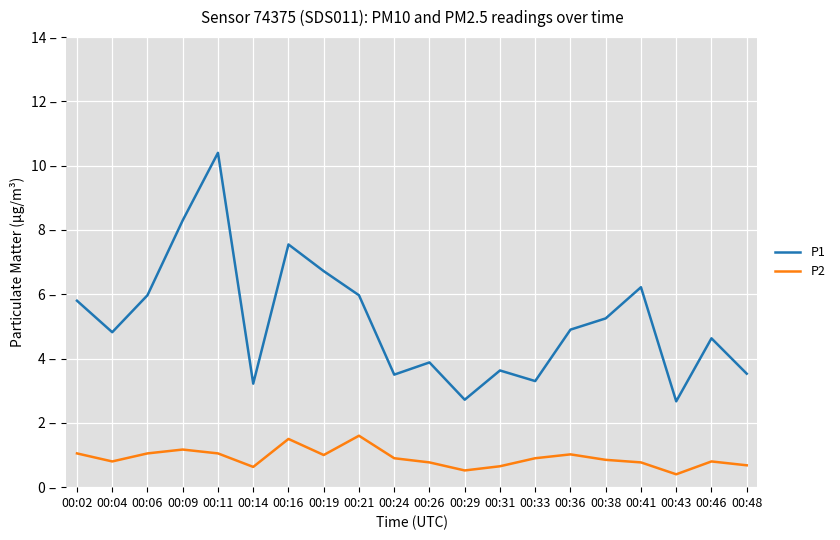

Is this an area chart (filled region under the line)?

No